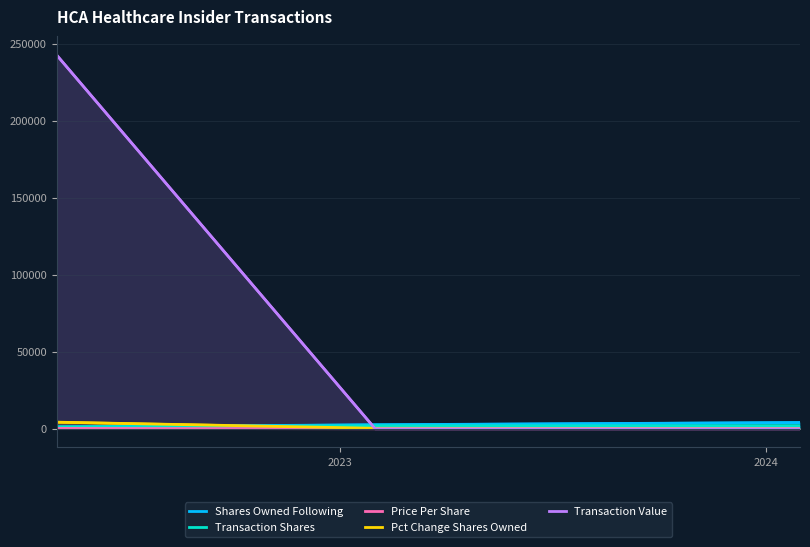

What is the maximum value shown in the chart?

242602.0